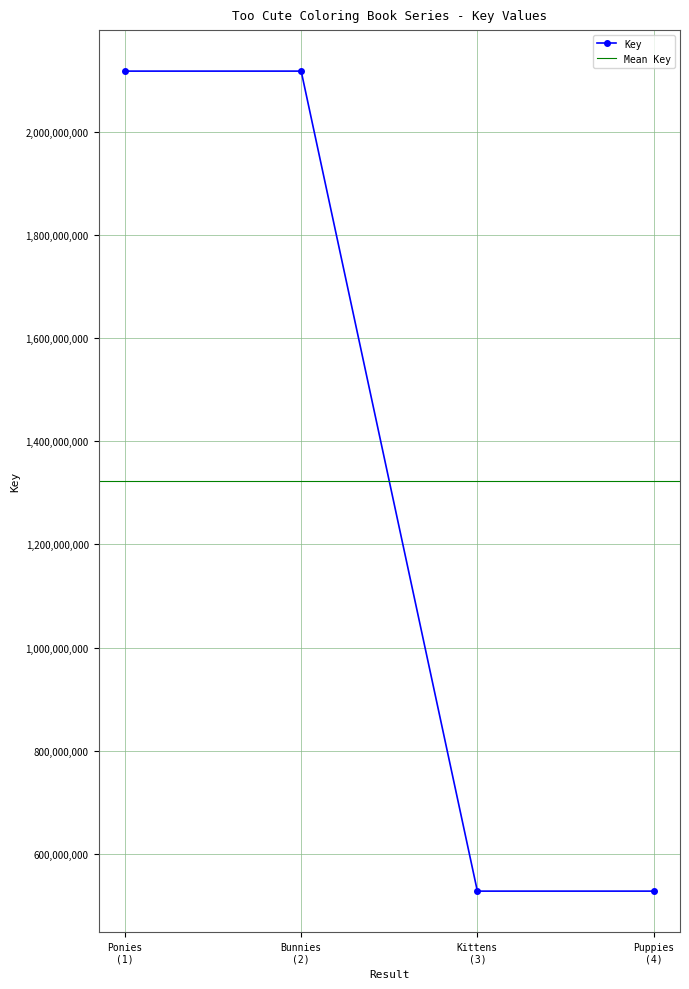

What is the maximum value for Key?

2117276004